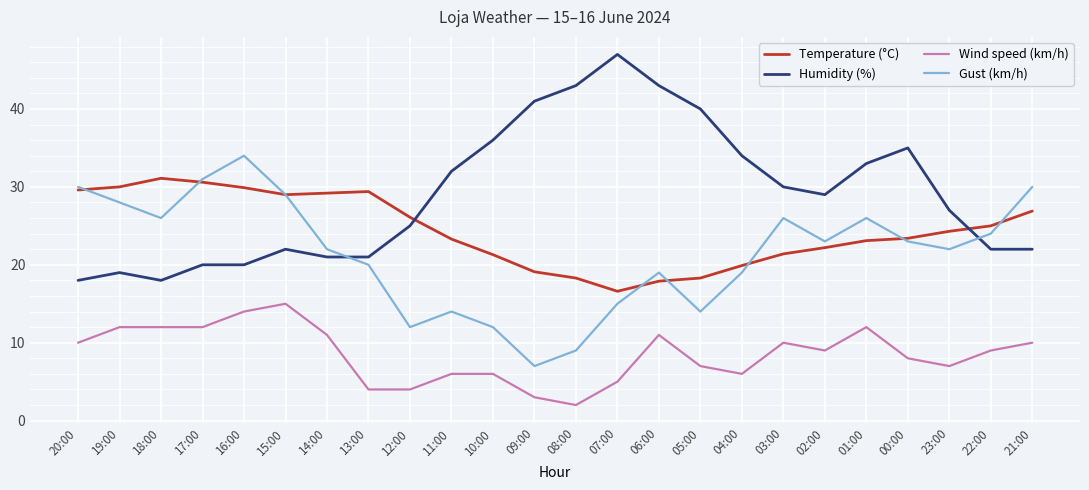

True or false: Humidity (%) and Wind speed (km/h) cross at least once.

False